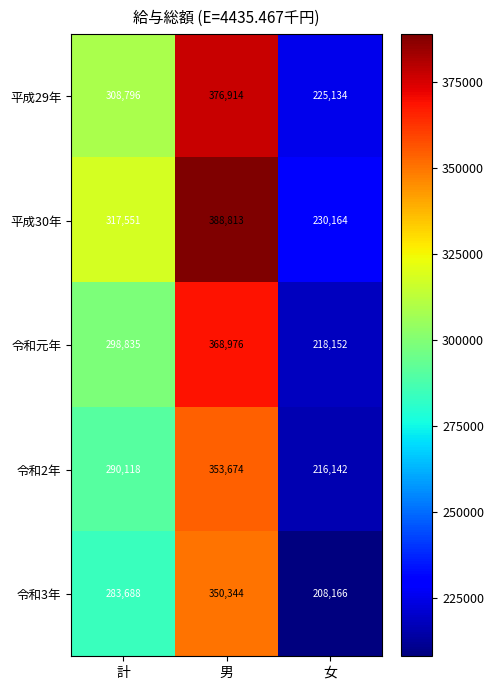

Which series changed the most between 計 and 女?

平成30年